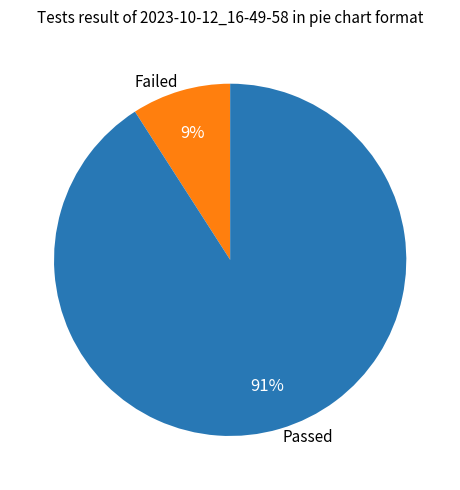

To the nearest percent, what is the difference between the Failed and Passed slice percentages?

82%